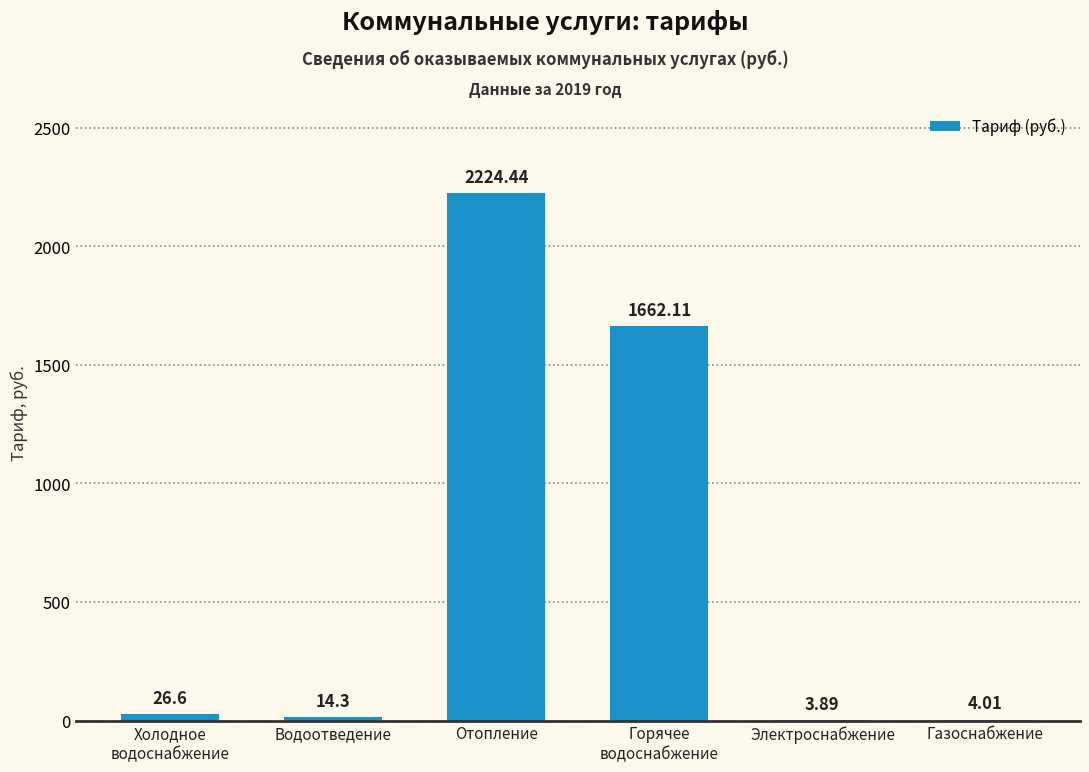

Which has a higher value, Электроснабжение or Газоснабжение?

Газоснабжение